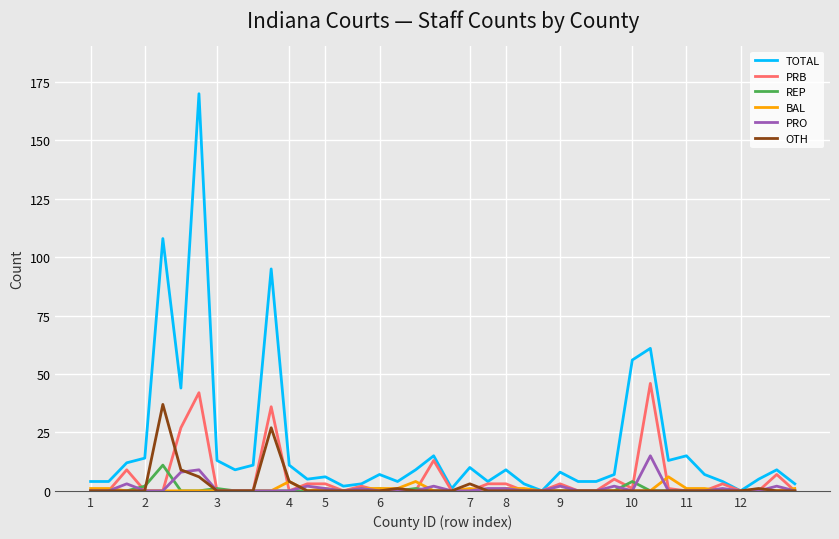

What is the greatest value displayed?

170